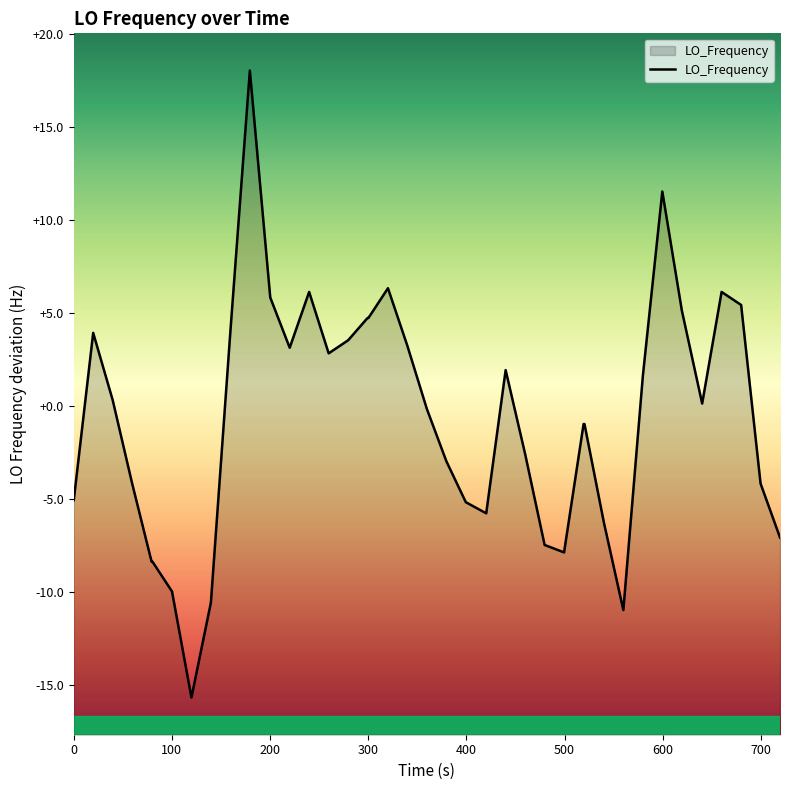

What is the maximum value shown in the chart?

18.0